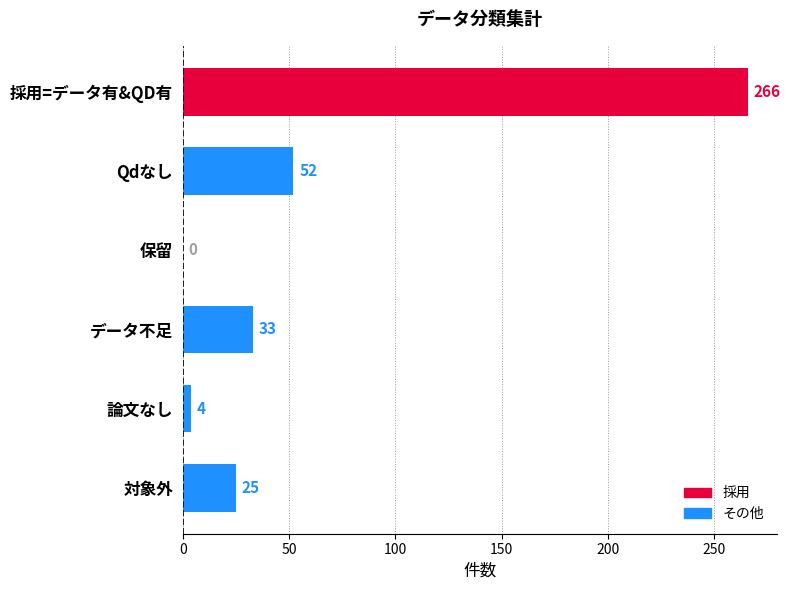

How many series are shown in this chart?

1